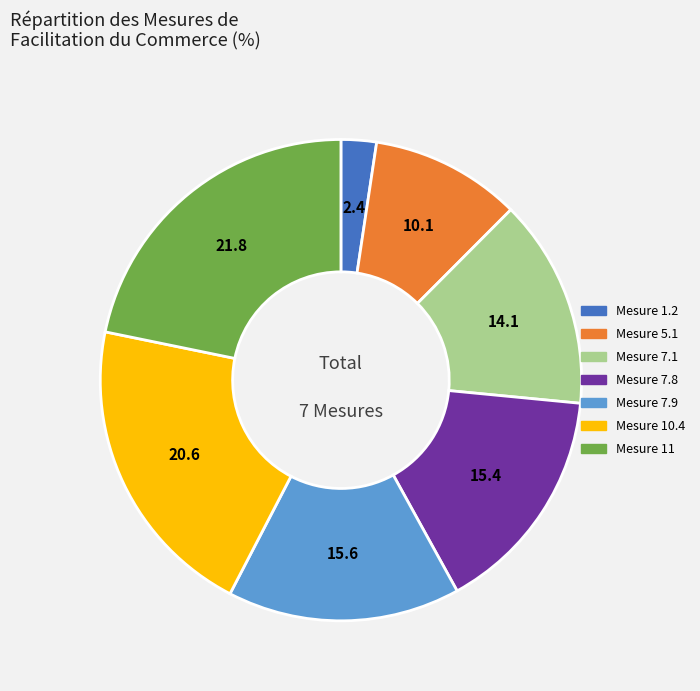

Is there any slice that represents more than half of the pie?

No